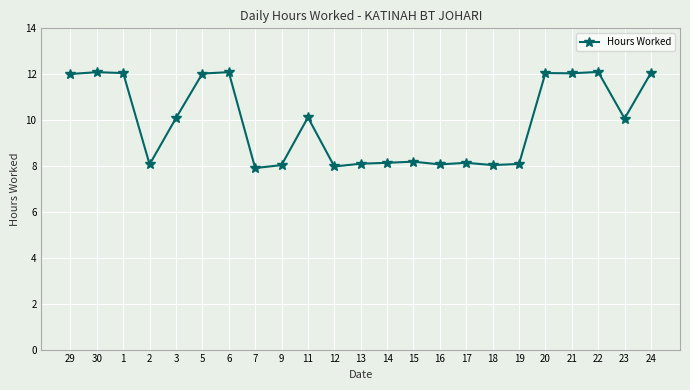

What is the ratio of the value at 15 to the value at 24?

0.7